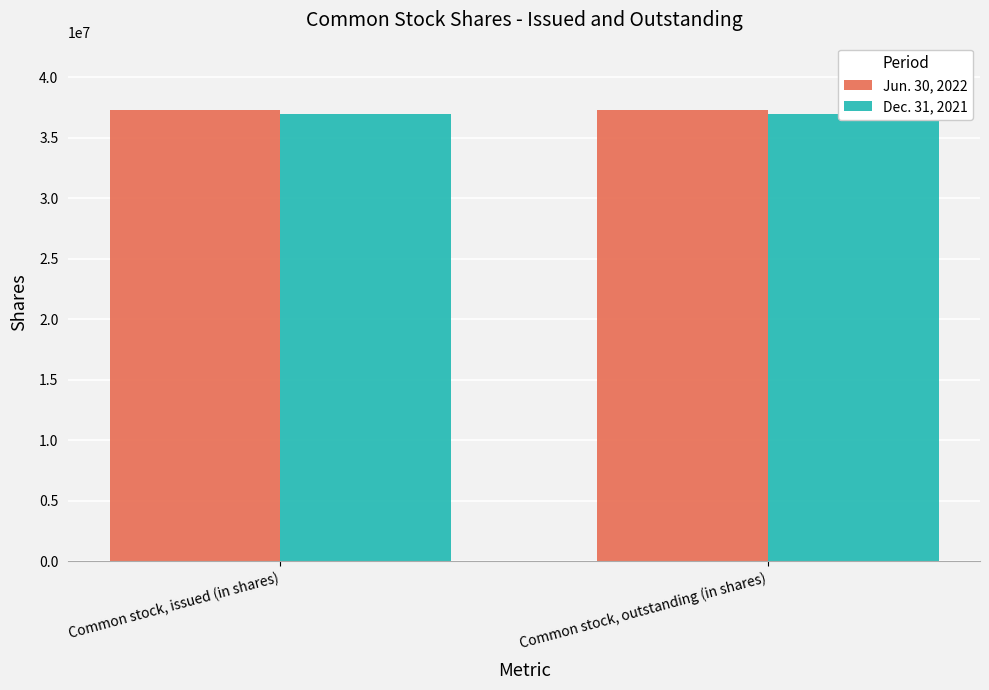

Reading left to right, transcribe all the data shown in this chart.

Jun. 30, 2022: Common stock, issued (in shares)=37266030	Common stock, outstanding (in shares)=37266030
Dec. 31, 2021: Common stock, issued (in shares)=36931762	Common stock, outstanding (in shares)=36931762